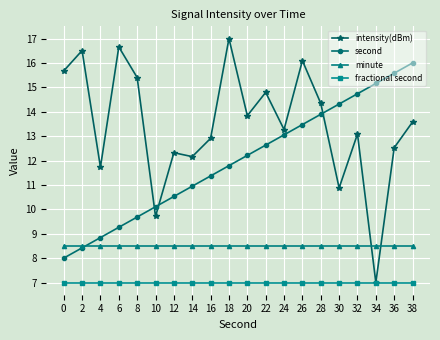

List the series in order of their overall mean, highest first.

intensity(dBm), second, minute, fractional second